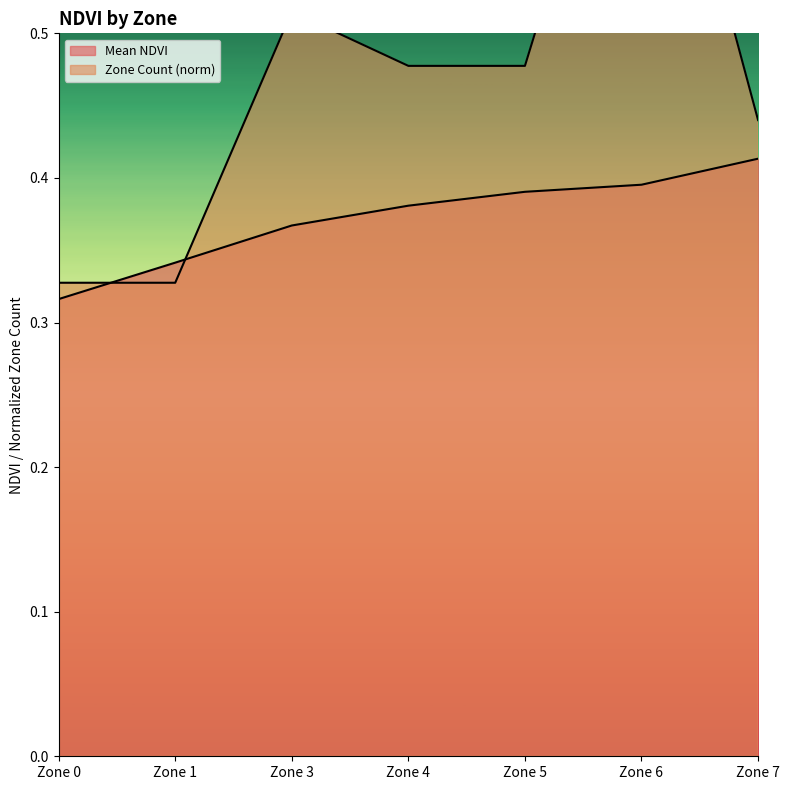

Where is Zone Count nearest to the value 0?

Zone 0